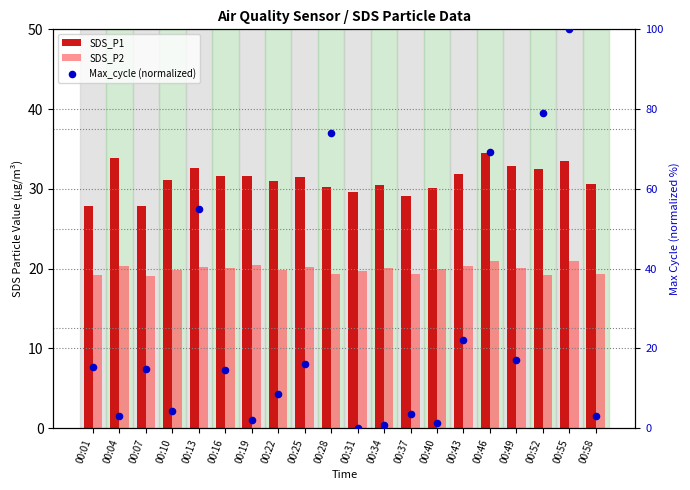

Which series has the largest total across all categories?

SDS_P1